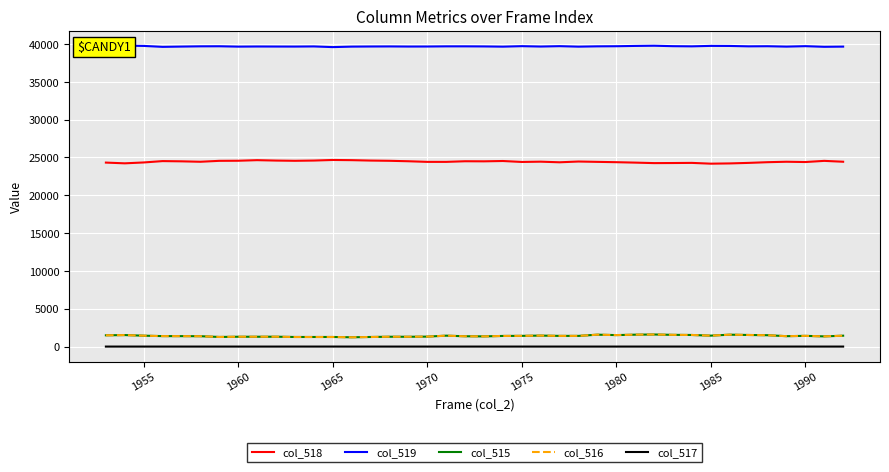

The value of col_518 at 1985 is 8234. True or false?

False